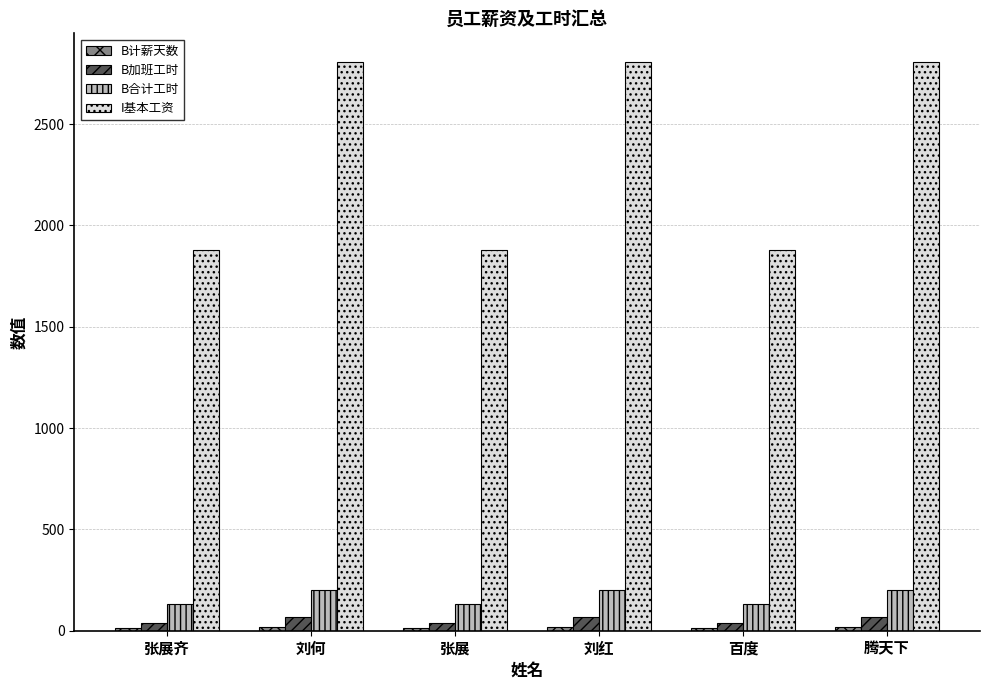

Which series has the largest total across all categories?

I基本工资